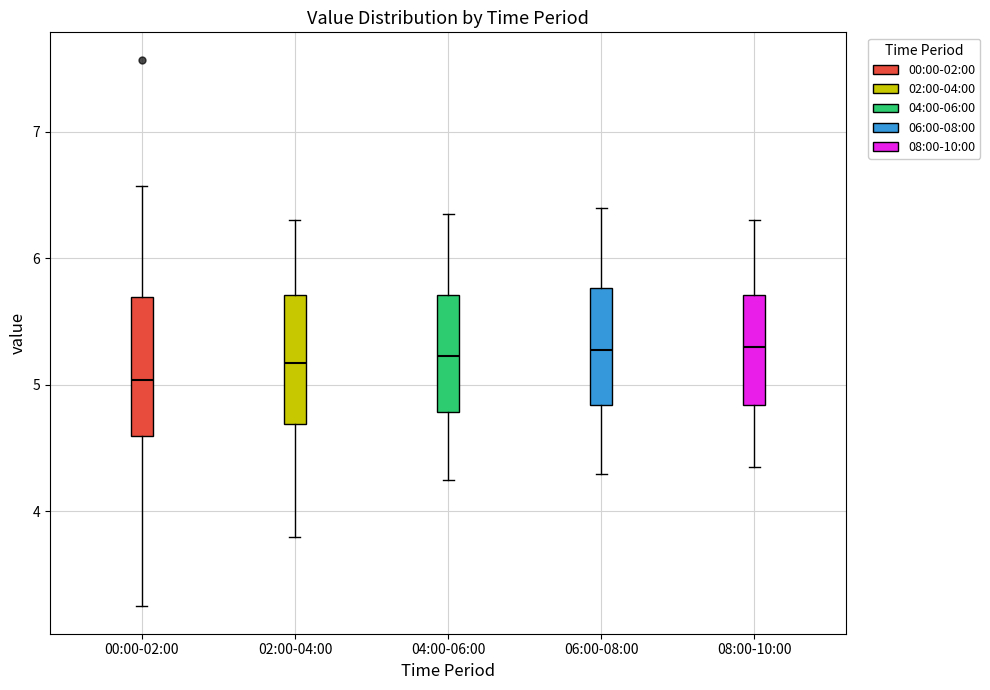

Where is the upper edge of the box for 02:00-04:00 on the y-axis? The values are not printed on the chart, so give them approximately, as read against the axis.

5.7